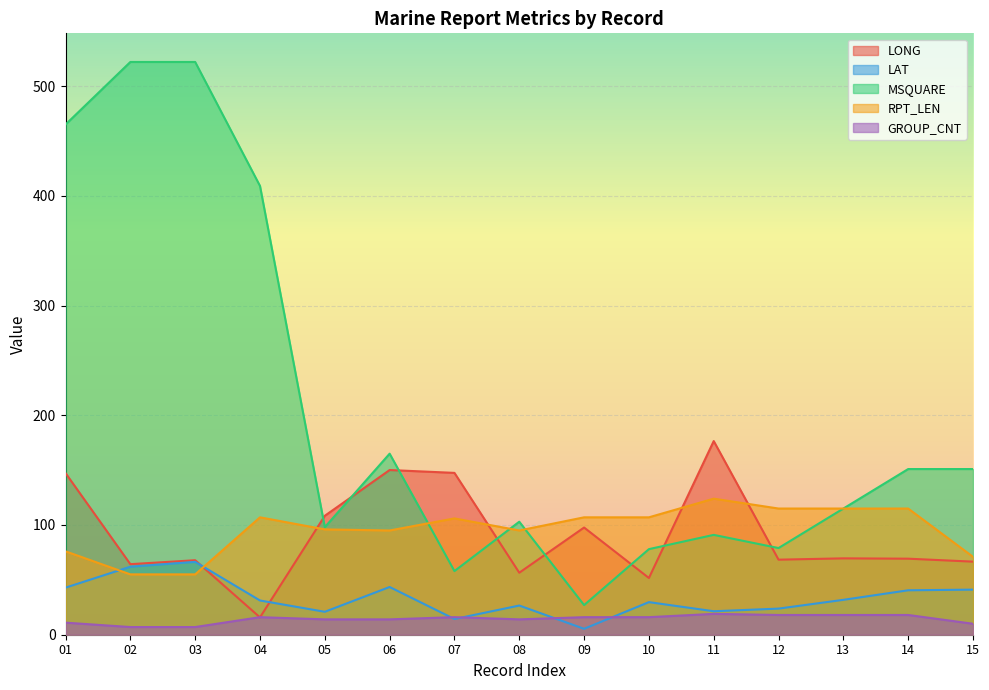

The RPT_LEN series shows 165.2 at 05. True or false?

False